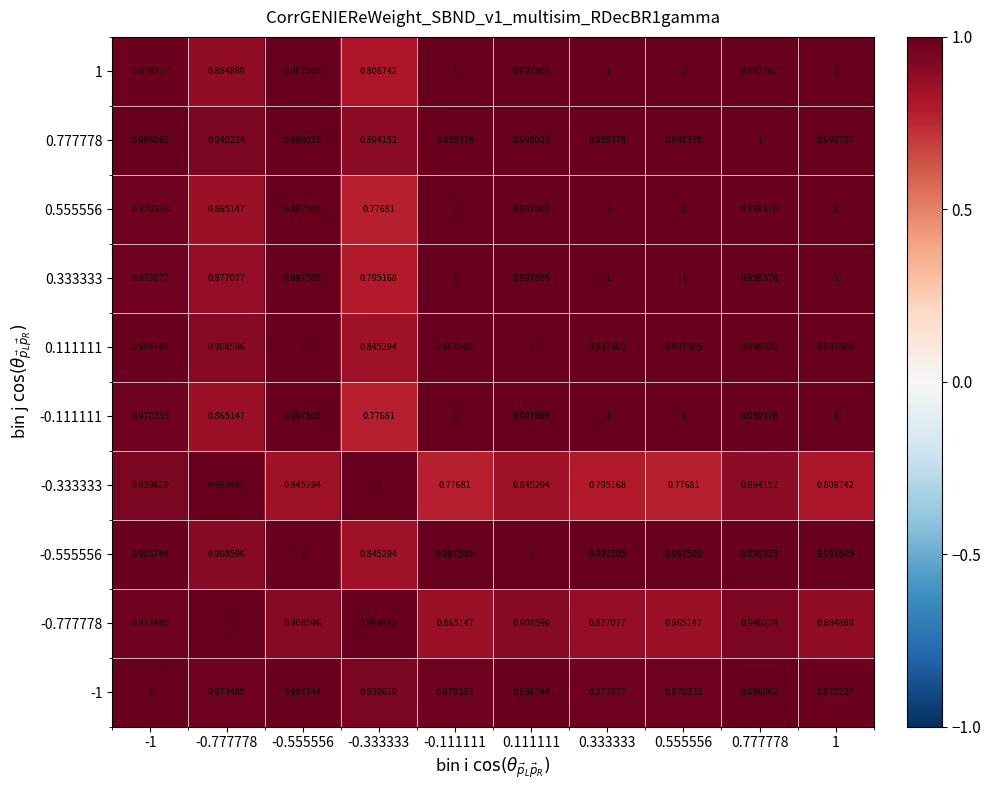

What is the total value across all series at 0.555556?

9.6